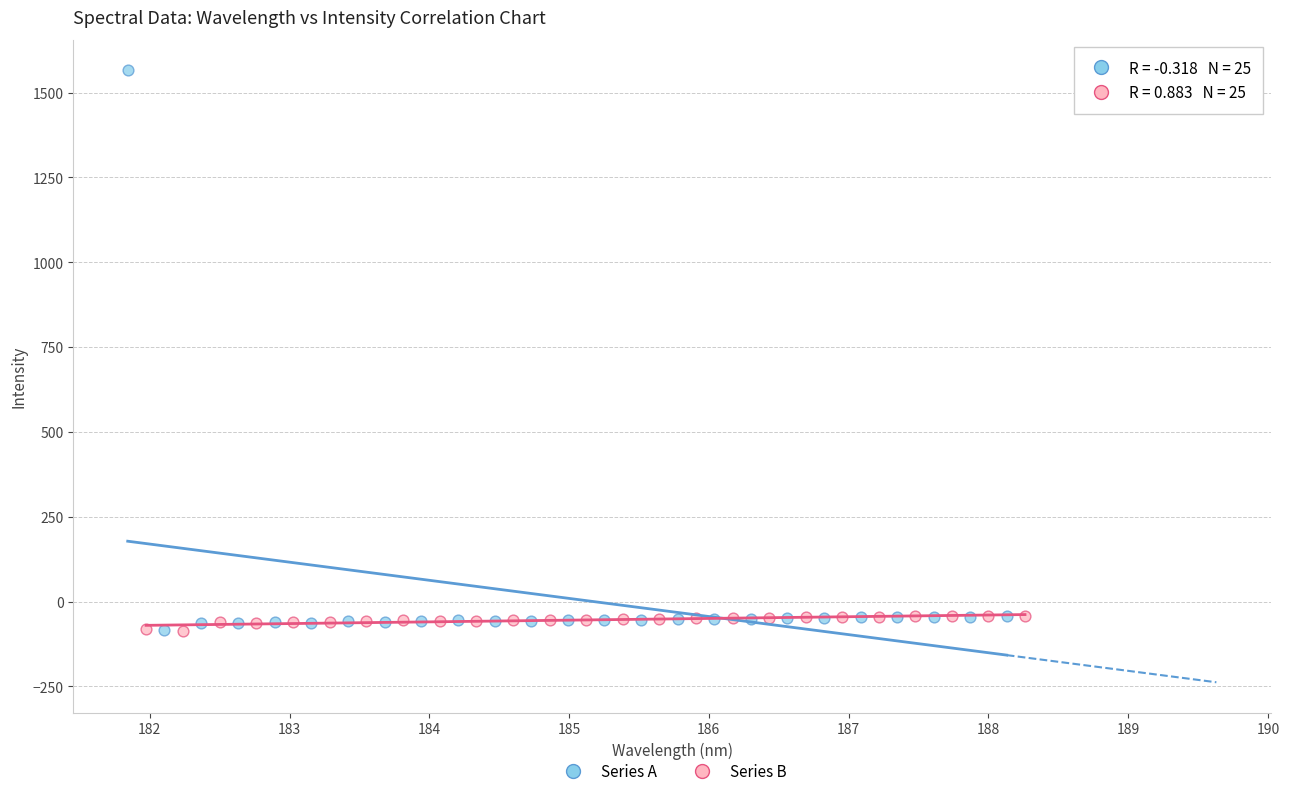

Which series has the largest Y range (max minus min)?

Series A